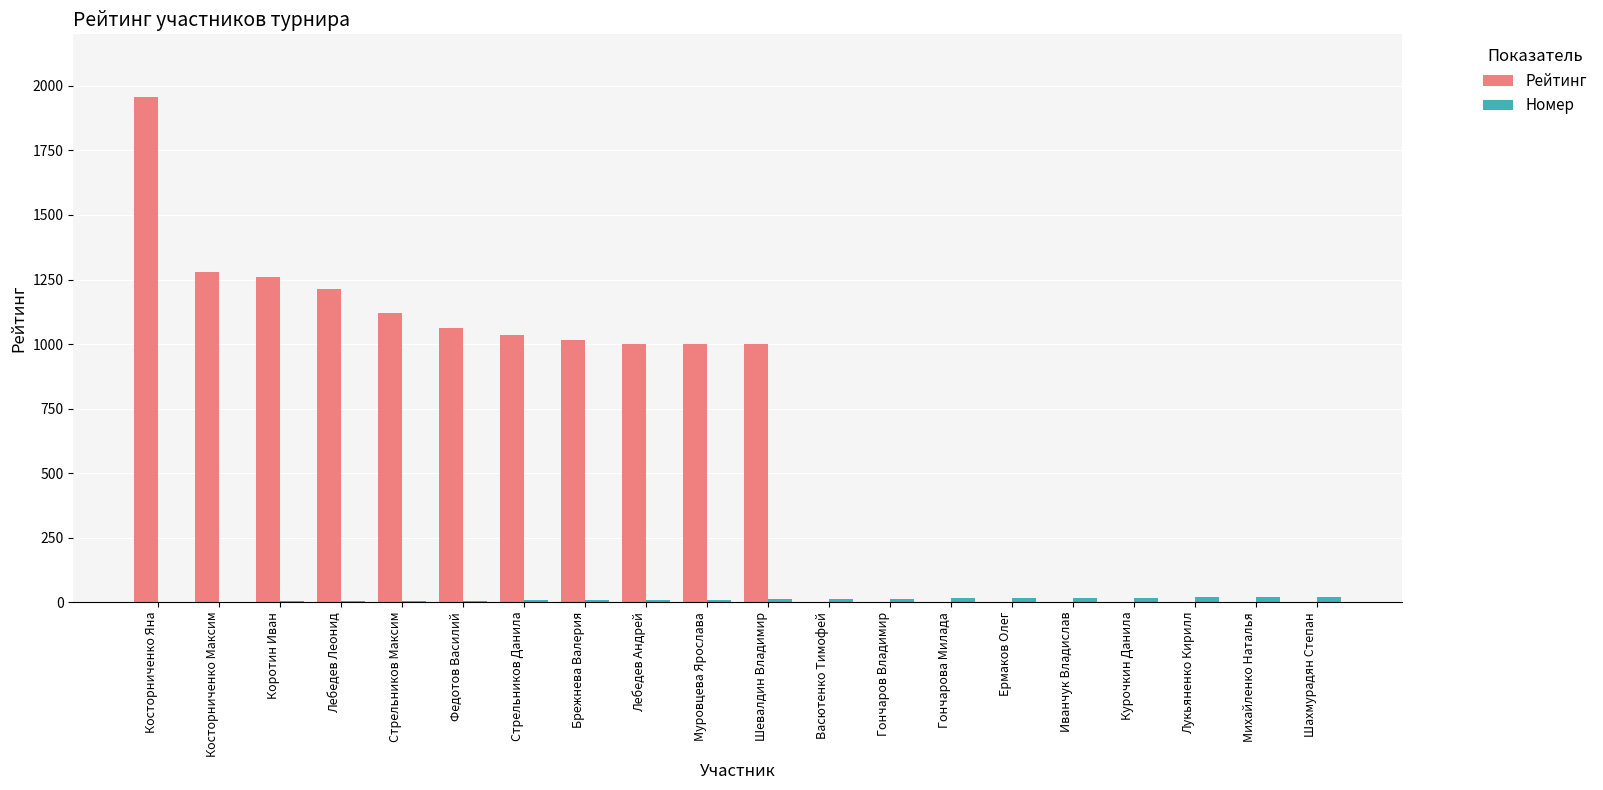

Which category has the highest value in the Рейтинг series?

Косторниченко Яна